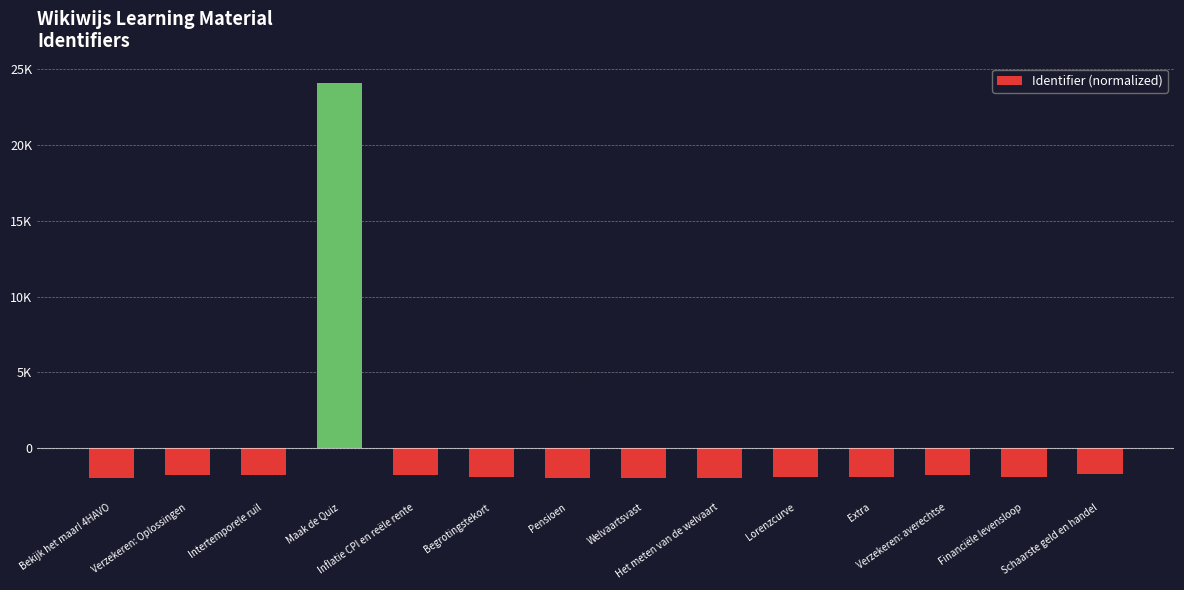

Reading left to right, list all the values displayed in this chart.

Bekijk het maar! 4HAVO=-1928.6	Verzekeren: Oplossingen=-1752.6	Intertemporele ruil=-1766.6	Maak de Quiz=24053.4	Inflatie CPI en reële rente=-1771.6	Begrotingstekort=-1919.6	Pensioen=-1926.6	Welvaartsvast=-1924.6	Het meten van de welvaart=-1922.6	Lorenzcurve=-1920.6	Extra=-1870.6	Verzekeren: averechtse=-1755.6	Financiële levensloop=-1873.6	Schaarste geld en handel=-1720.6